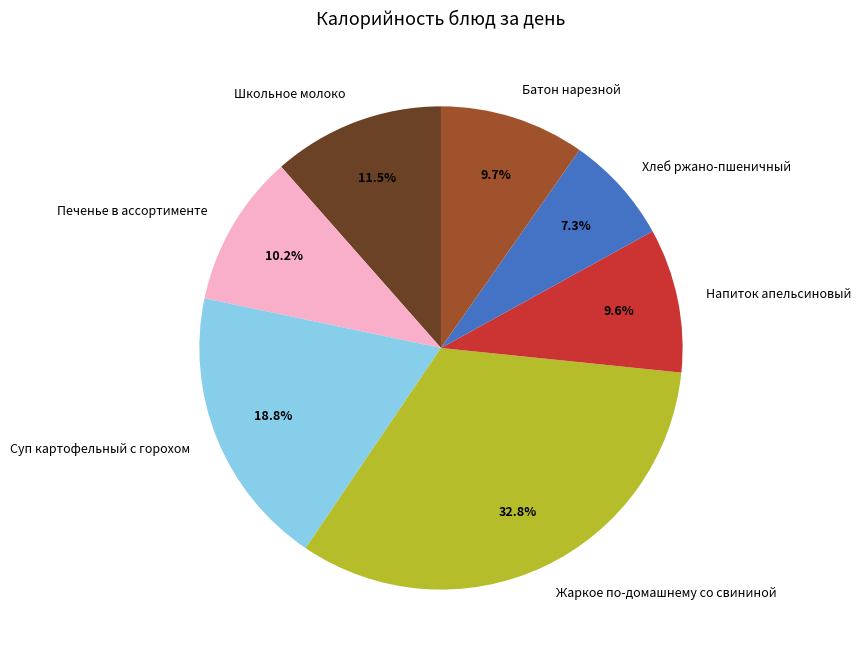

The Хлеб ржано-пшеничный slice represents 2% of the pie. True or false?

False